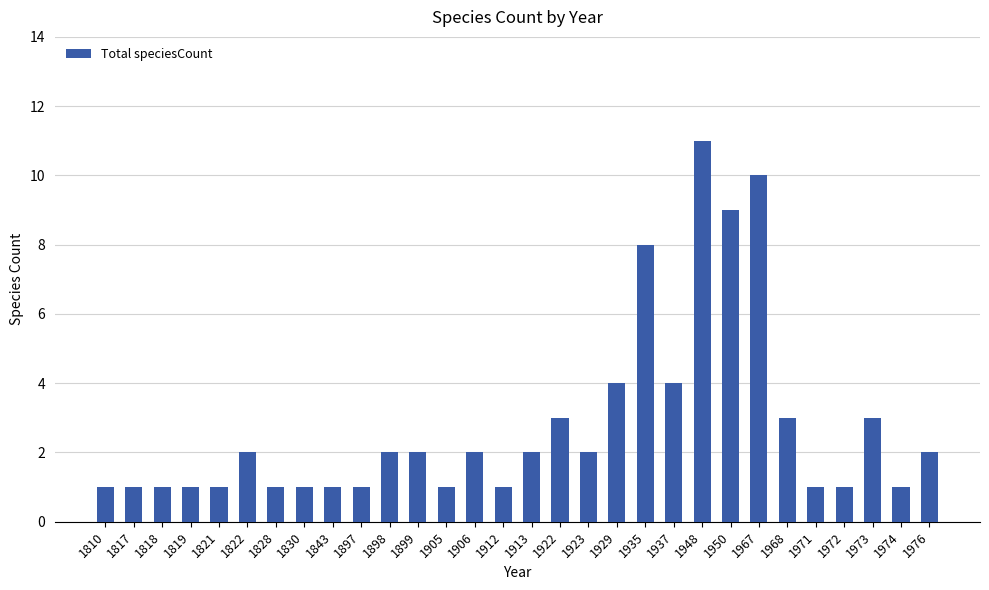

Are the bars horizontal?

No